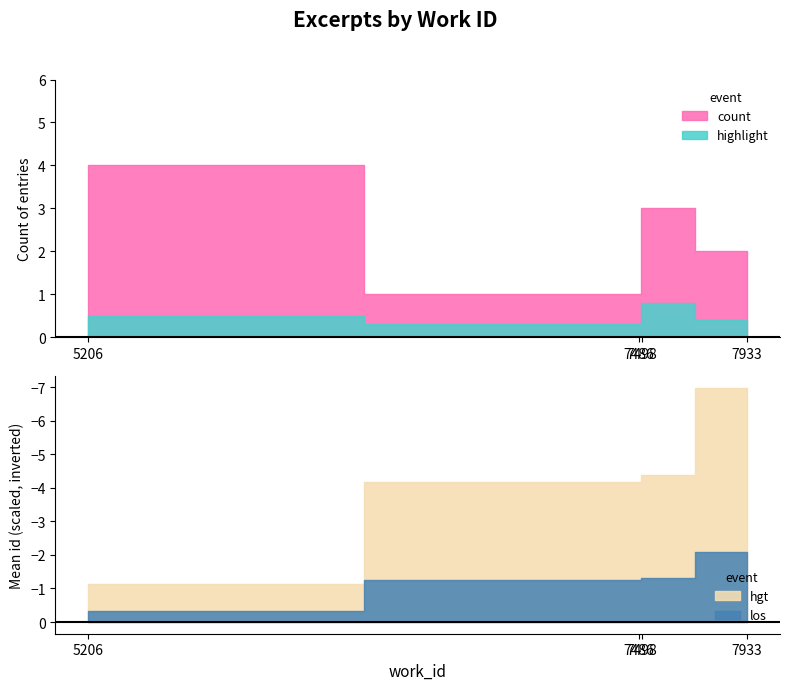

True or false: id and work_id cross at least once.

False